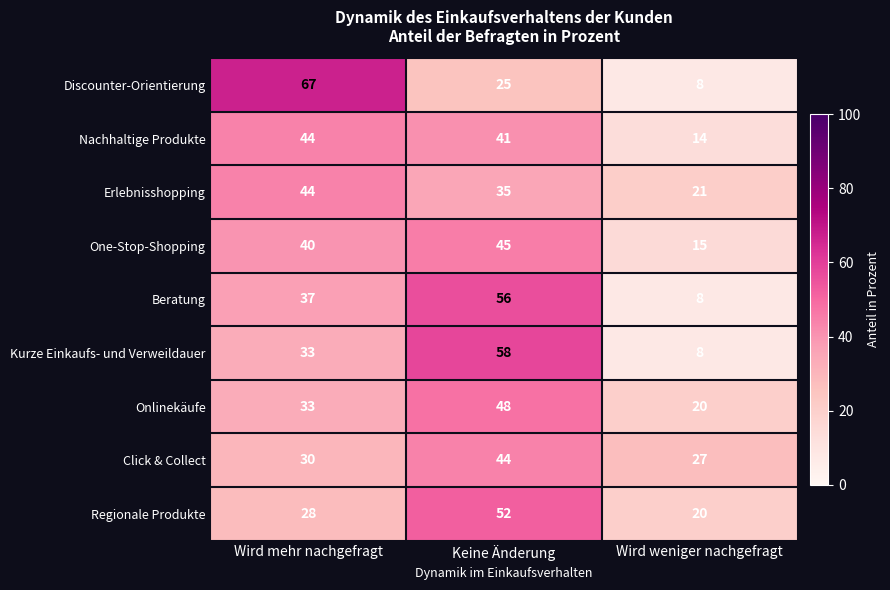

Is it true that Click & Collect equals 20 at Keine Änderung?

False